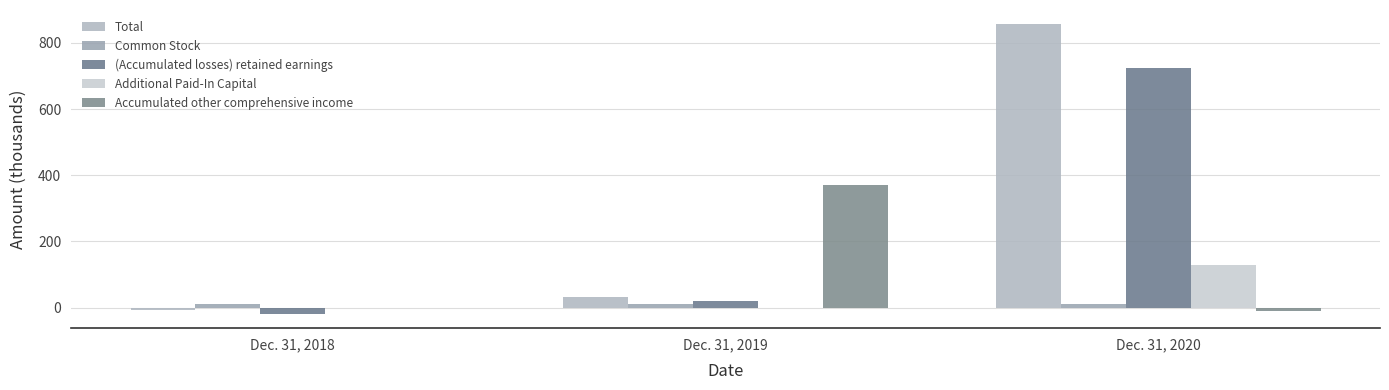

How many data points does each series have?

3